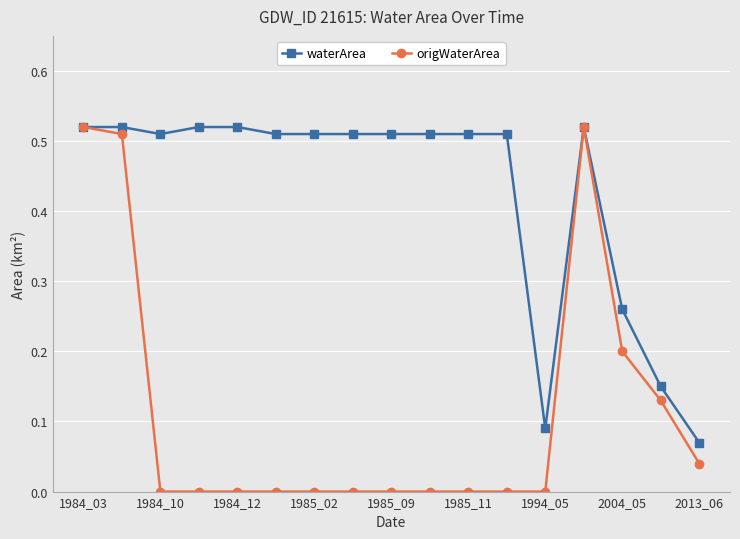

Which series has the widest spread of values?

origWaterArea